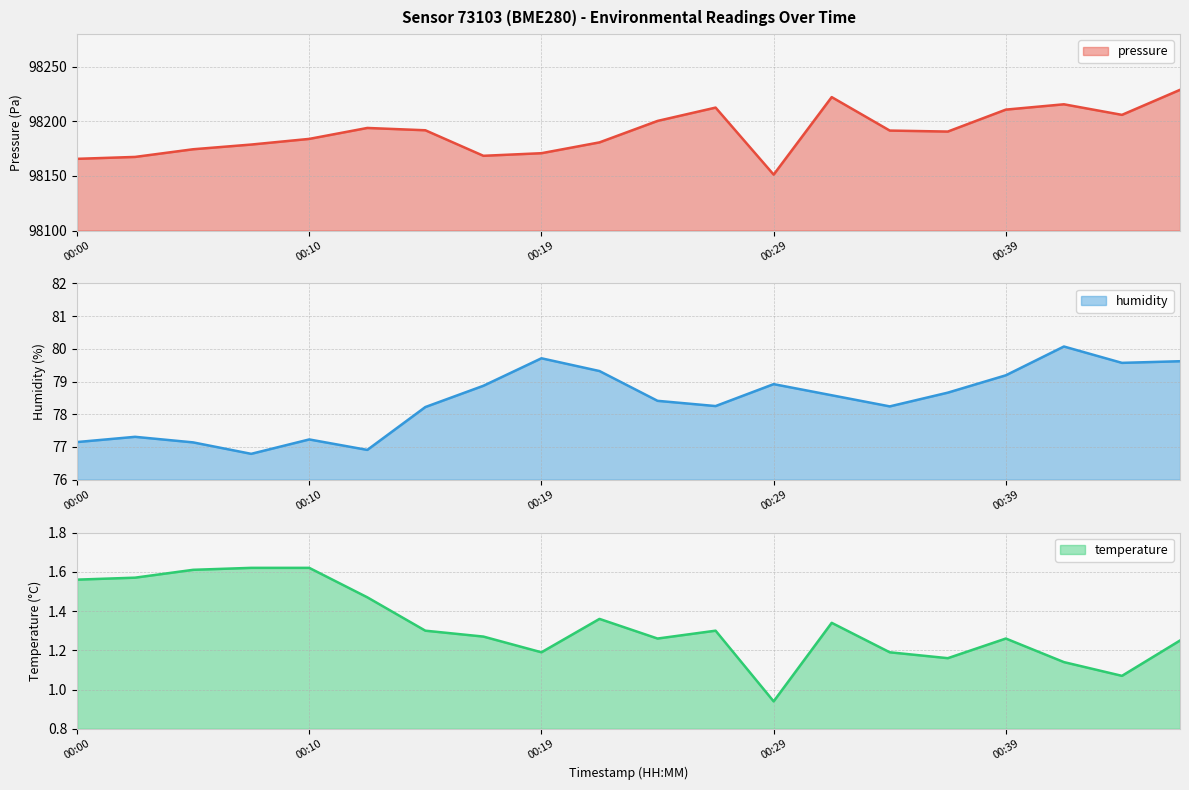

What value does the pressure series have at 2023-05-27T00:07:39?

98178.8